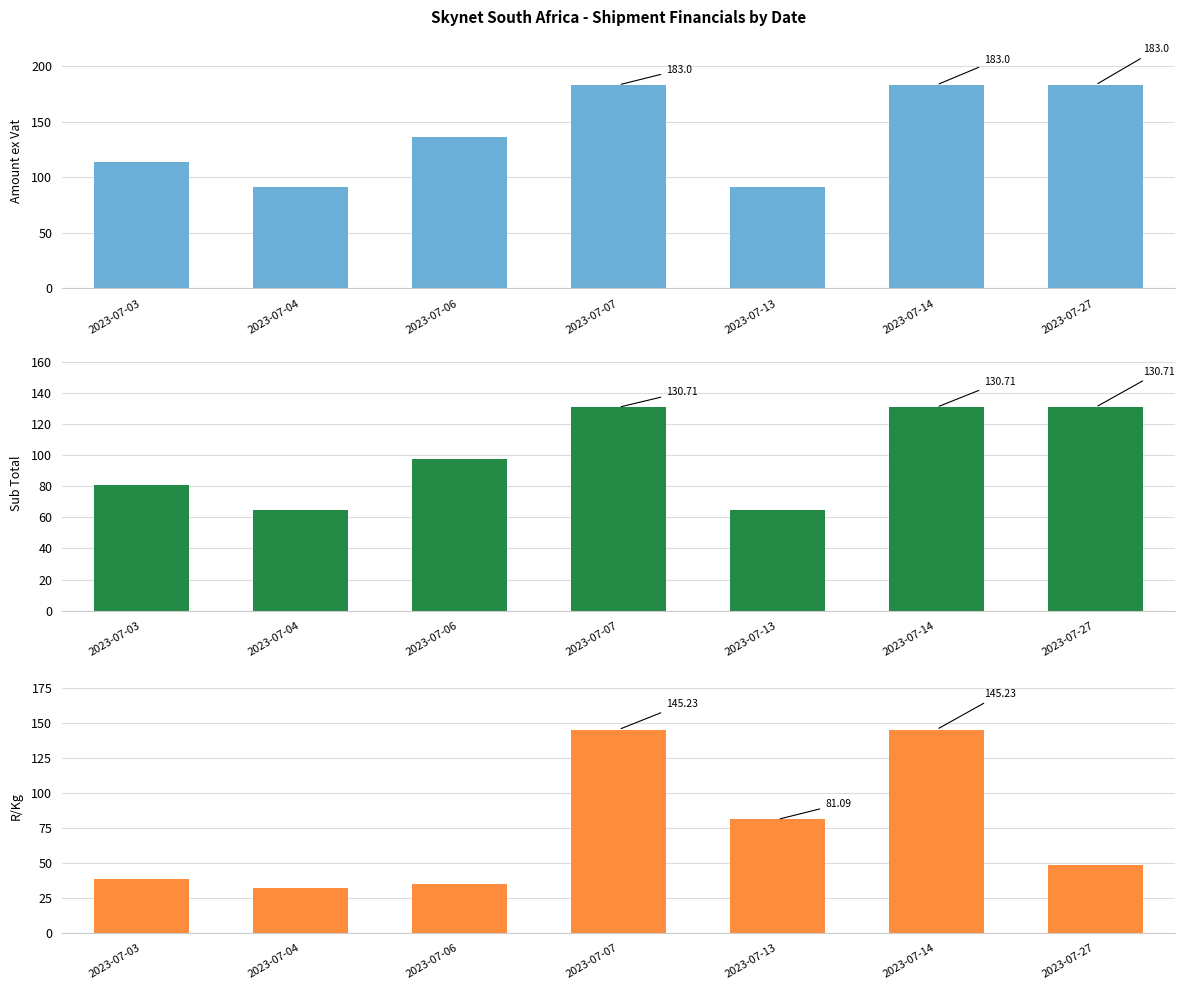

What is the average value of the R/Kg series?

75.1